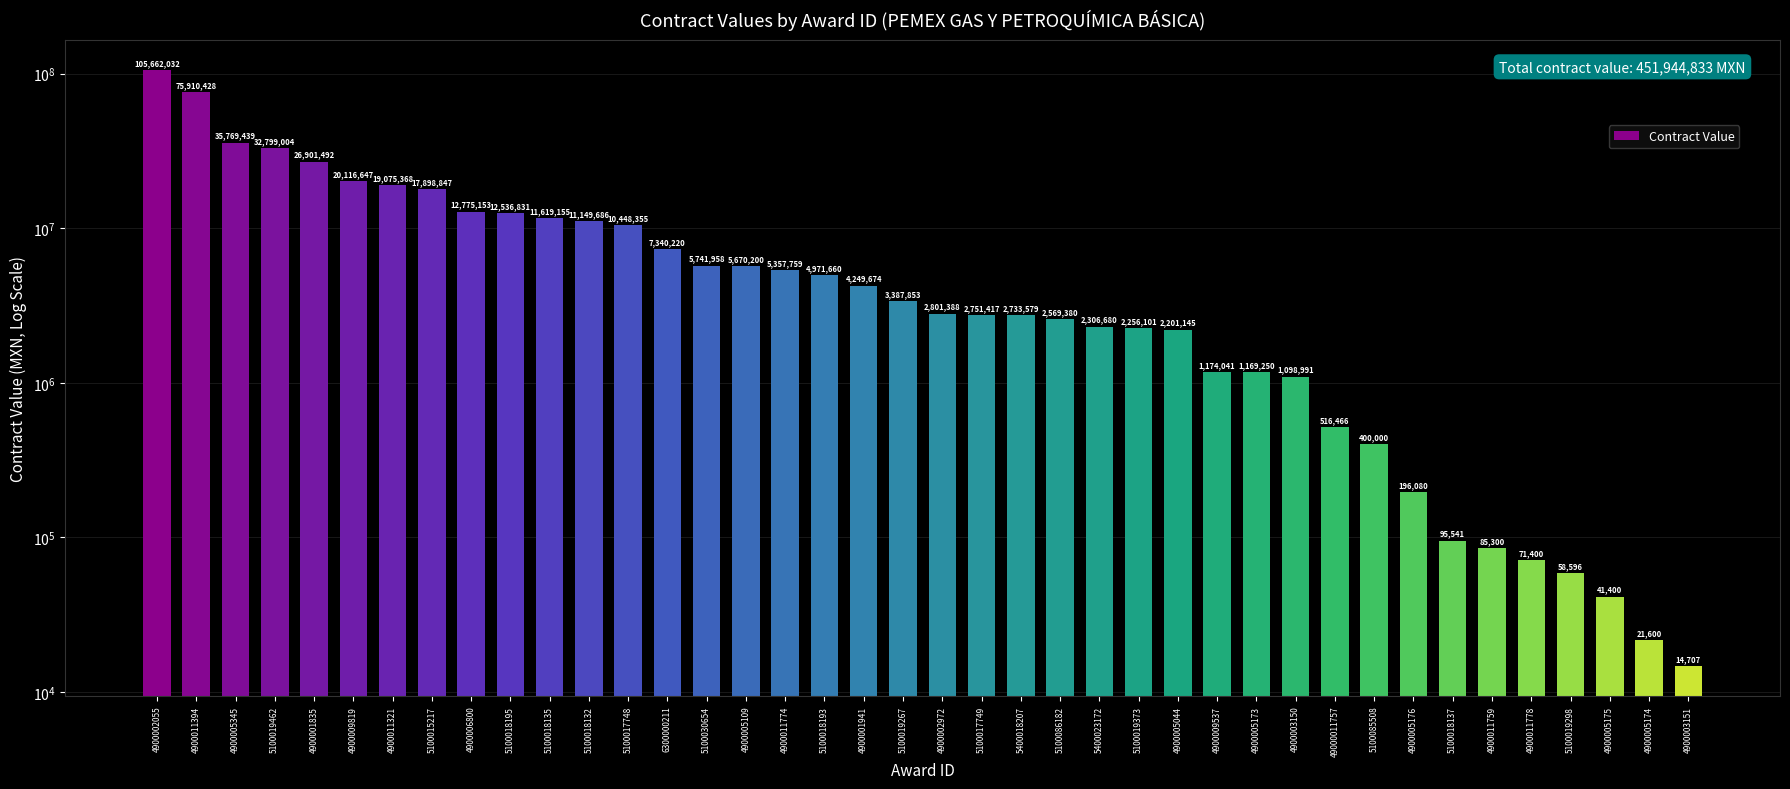

What is the minimum value shown in the chart?

14707.5